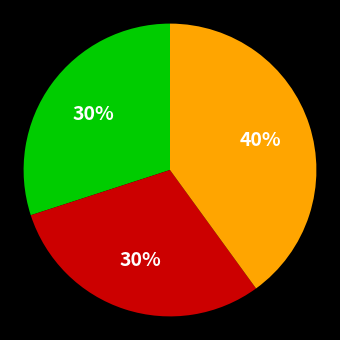

To the nearest percent, what is the average slice percentage?

33%